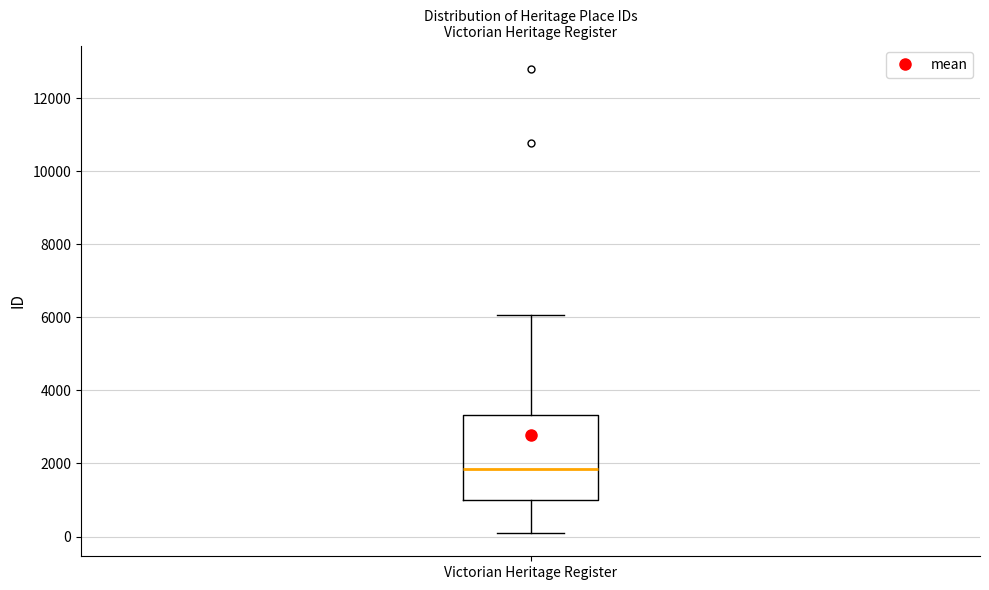

Read this box plot against the y-axis: the position of the median line, the range covered by the box, and the ends of both whiskers. The values are not printed on the chart, so give them approximately, as read against the axis.

median 1800, box 1000 to 3400, whiskers 0 to 6000